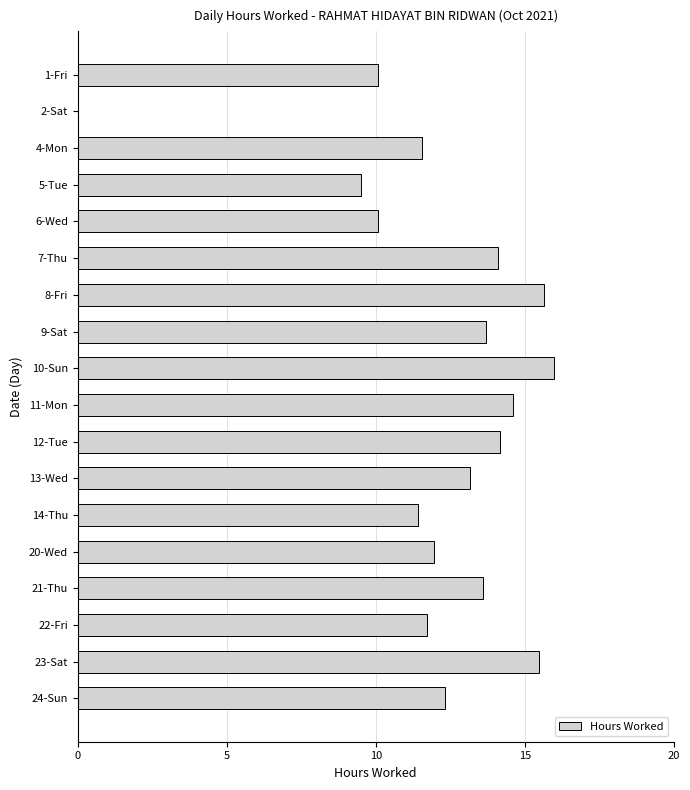

How many categories are shown in the chart?

18